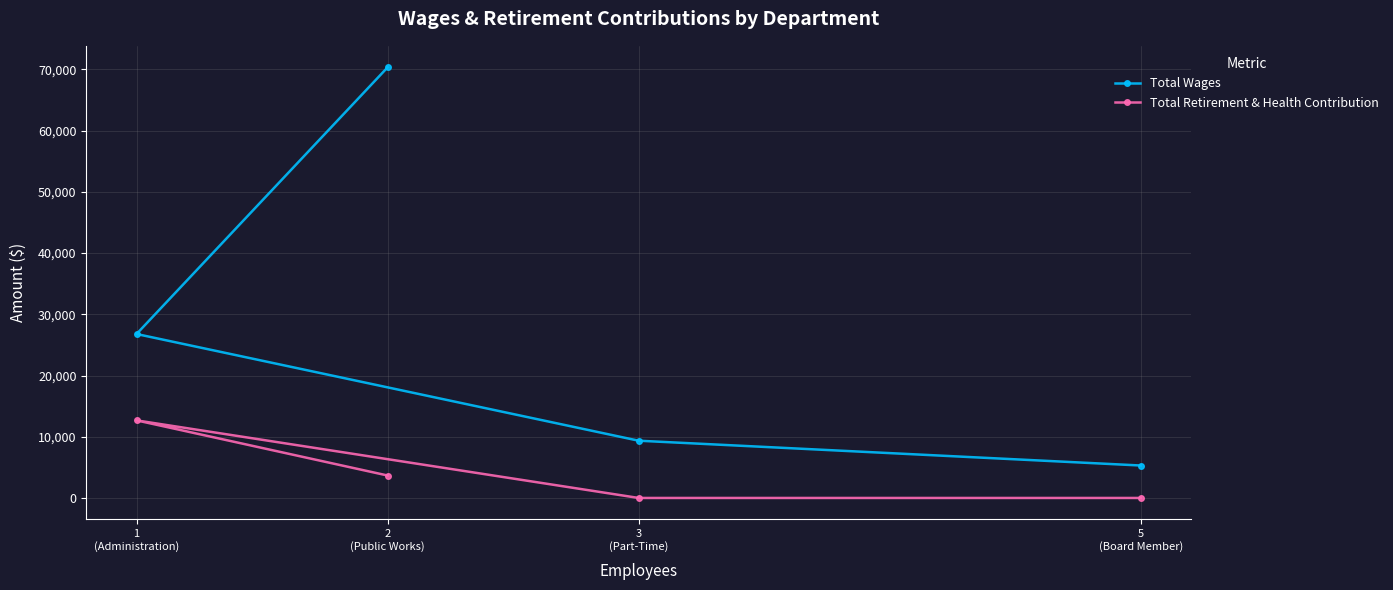

At 3
(Part-Time), list the series in order from smallest to largest.

Total Retirement & Health Contribution, Total Wages